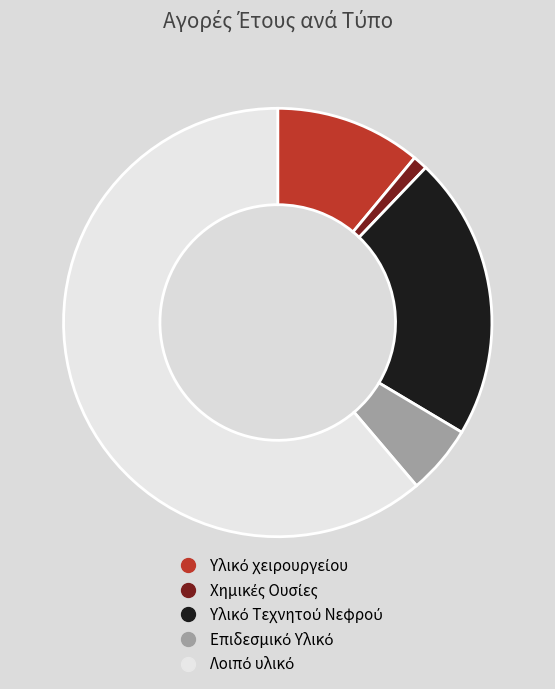

Is there a majority slice in this chart?

Yes